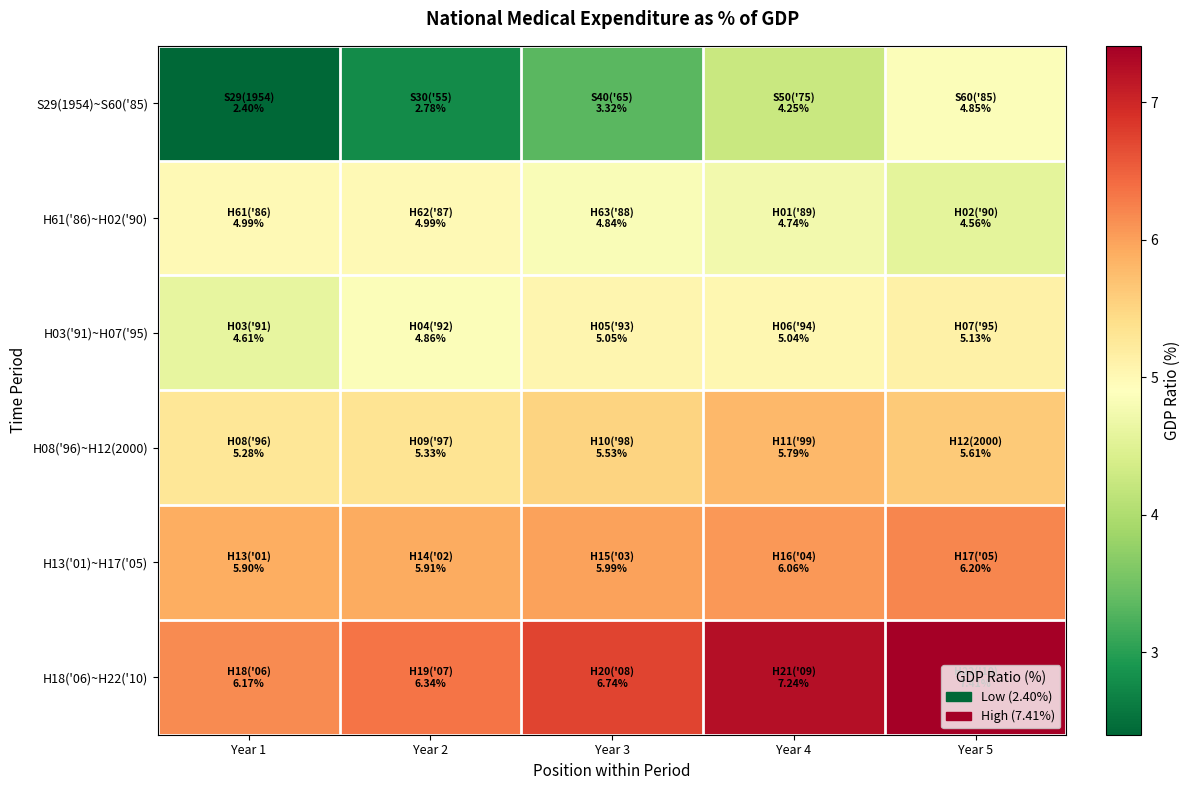

What is the total value across all series at Year 1?

29.4